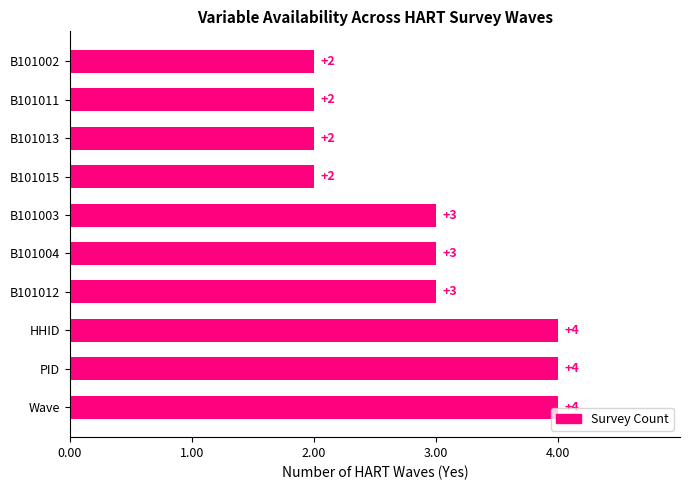

Count the values in the range 2 to 4.

10